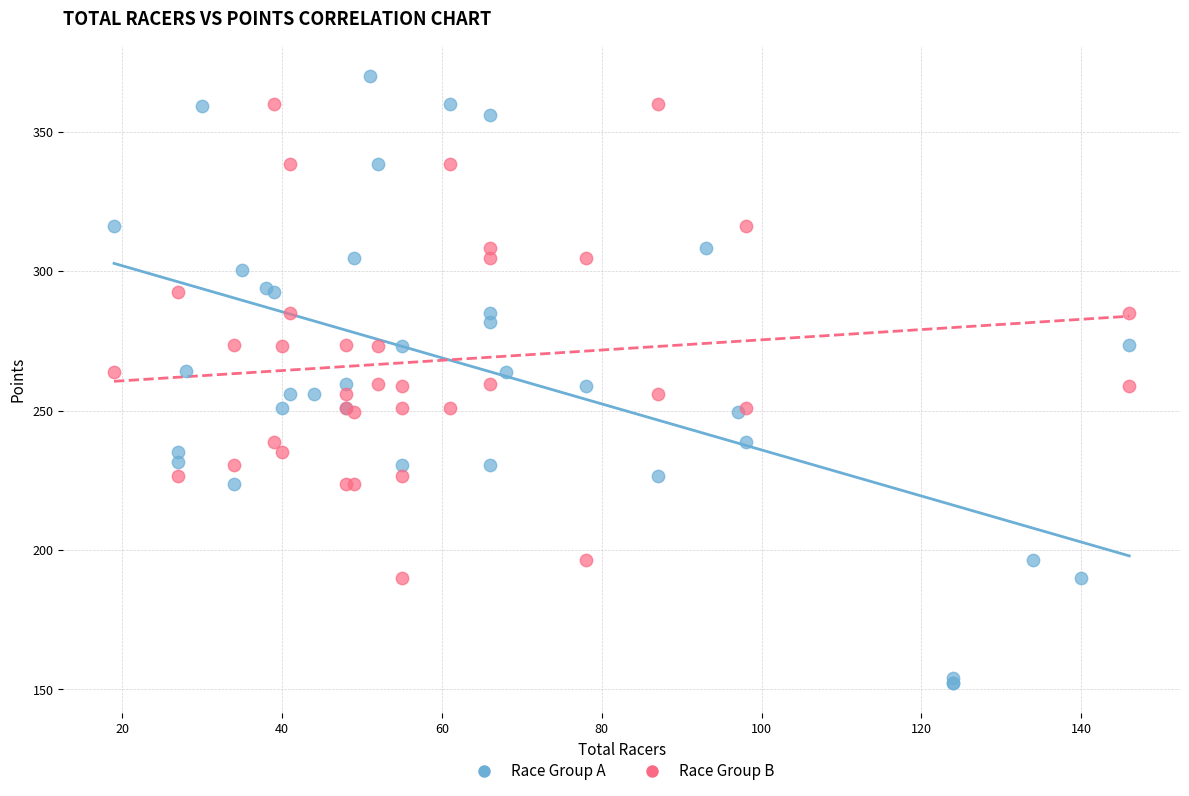

Which series has the largest Y range (max minus min)?

Race Group A